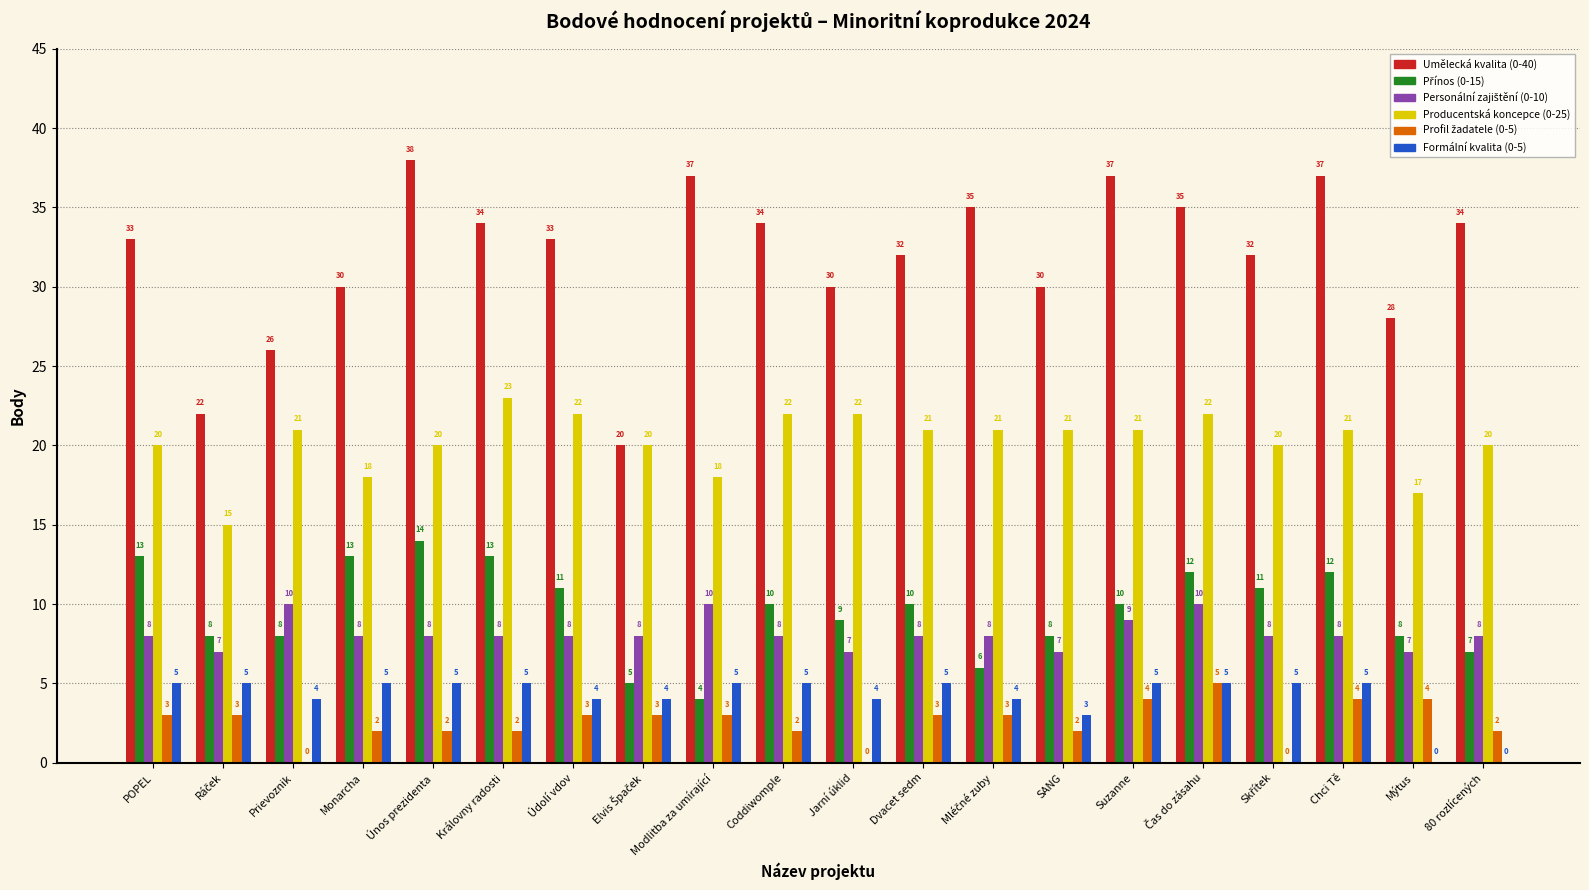

Which series has the largest total across all categories?

Umělecká kvalita (0-40)